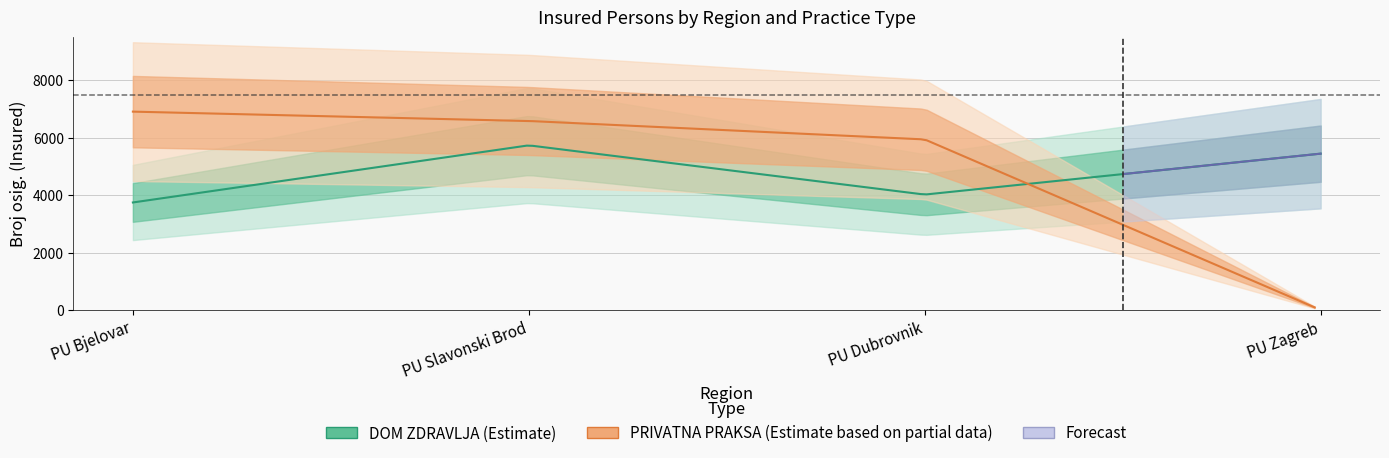

After their last crossing, which series has the higher values: DOM ZDRAVLJA or PRIVATNA PRAKSA?

DOM ZDRAVLJA